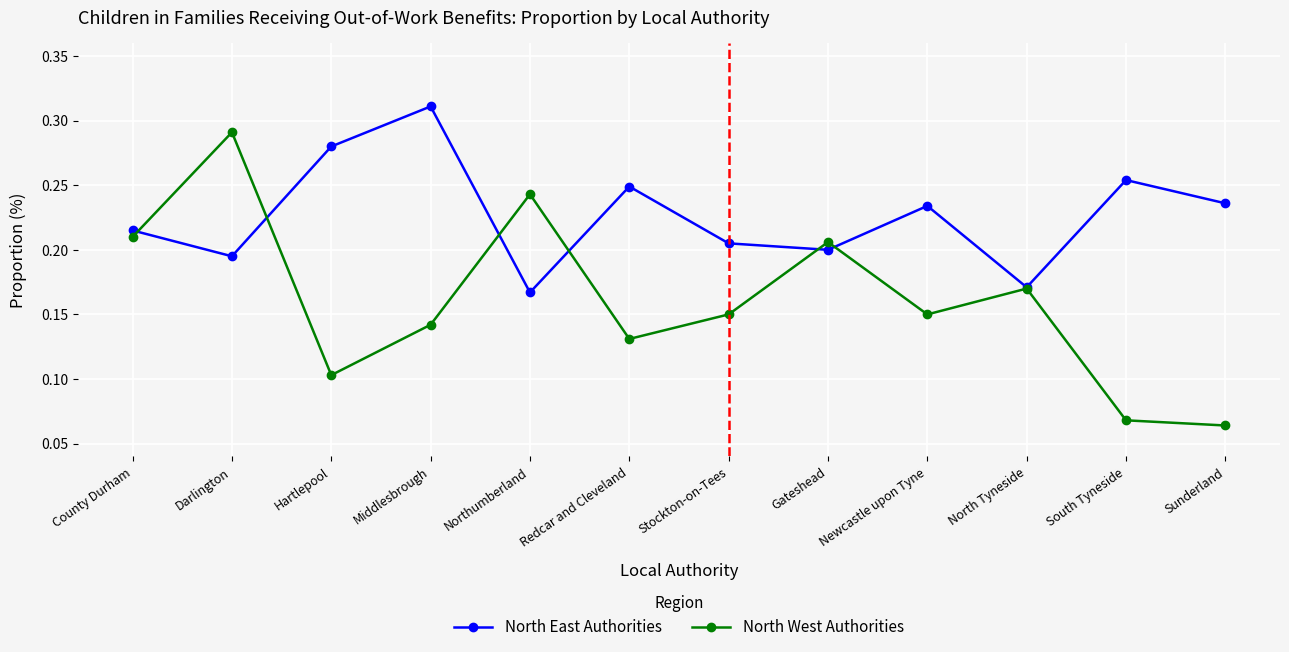

The North West Authorities series shows 0.2 at County Durham. True or false?

True